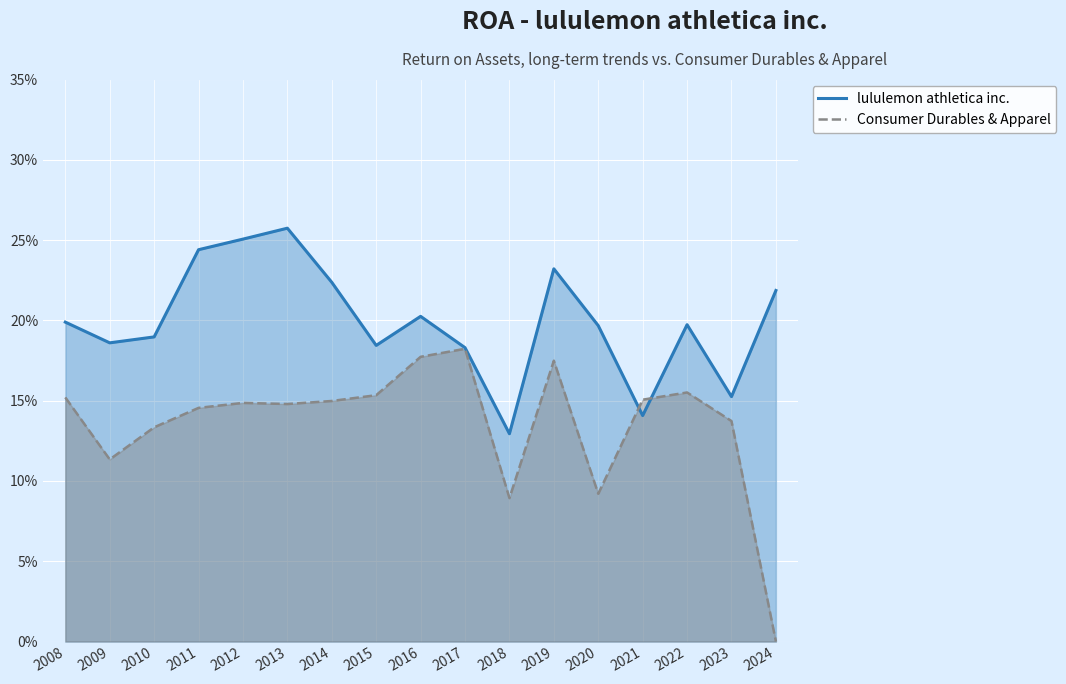

Between which two adjacent categories do Consumer Durables & Apparel and lululemon athletica inc. first intersect?

2020 and 2021